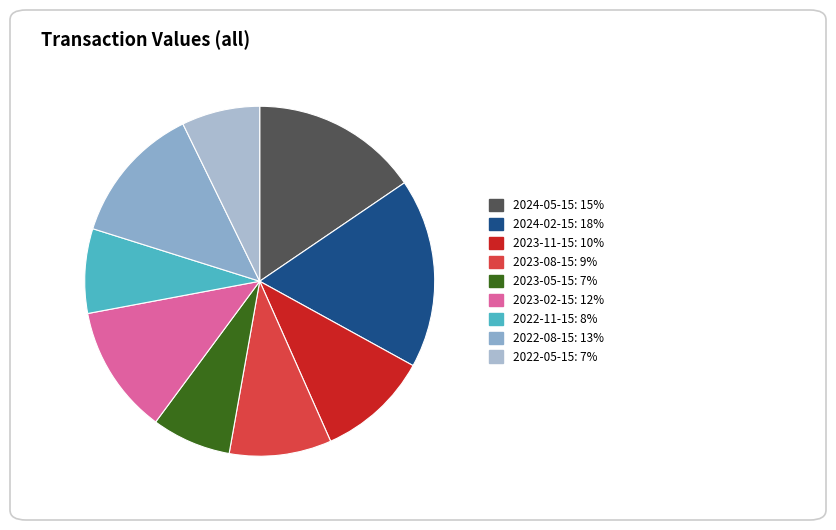

Is it true that 2024-05-15 is 10% of the pie?

False